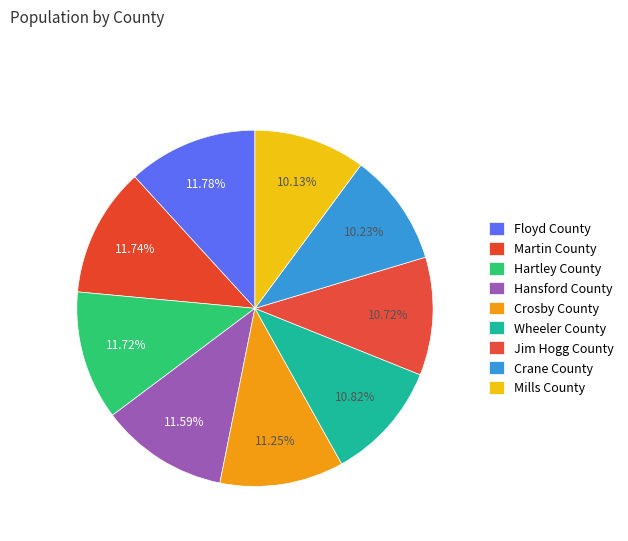

What percentage is the Hartley County slice, to the nearest percent?

12%